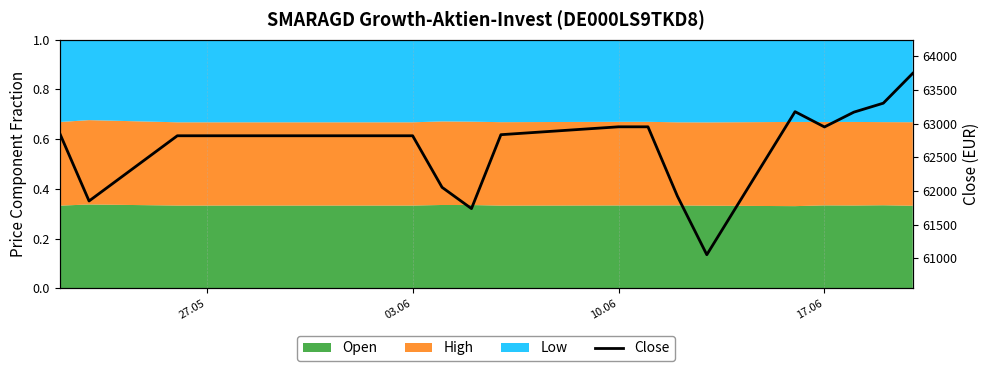

How many lines are shown in the chart?

1